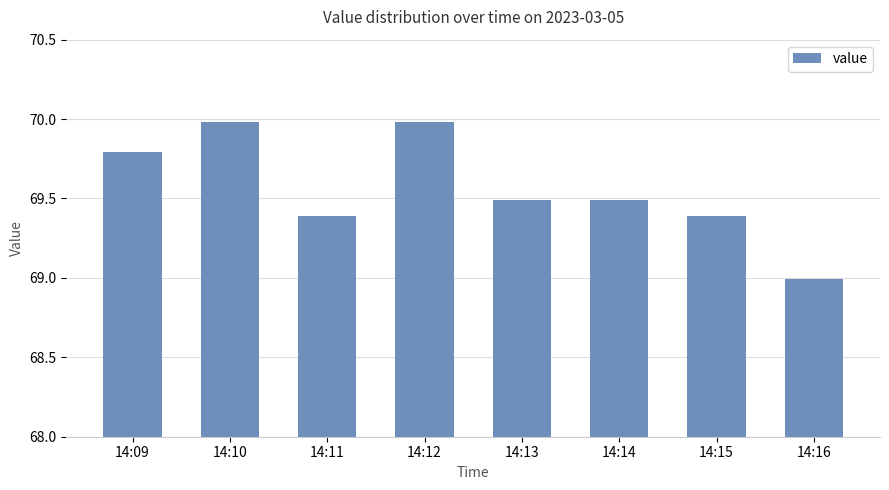

The value at 14:11 is 69.4. True or false?

True